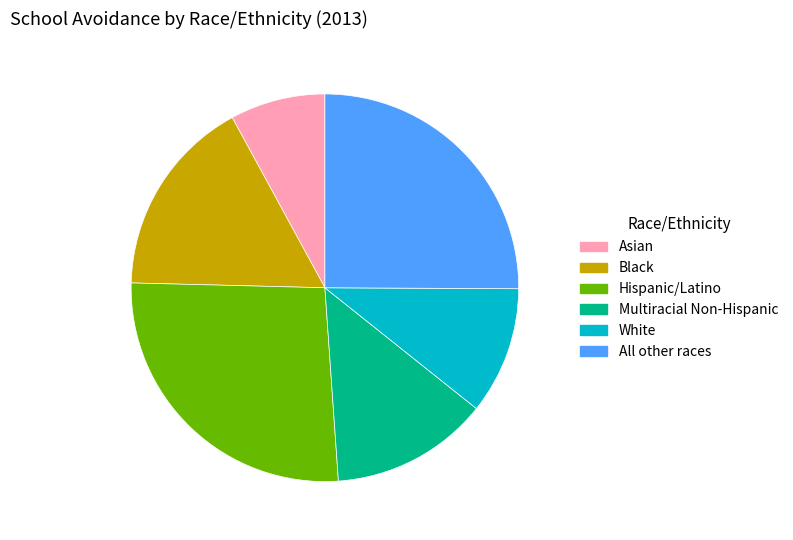

The White slice represents 11% of the pie. True or false?

True